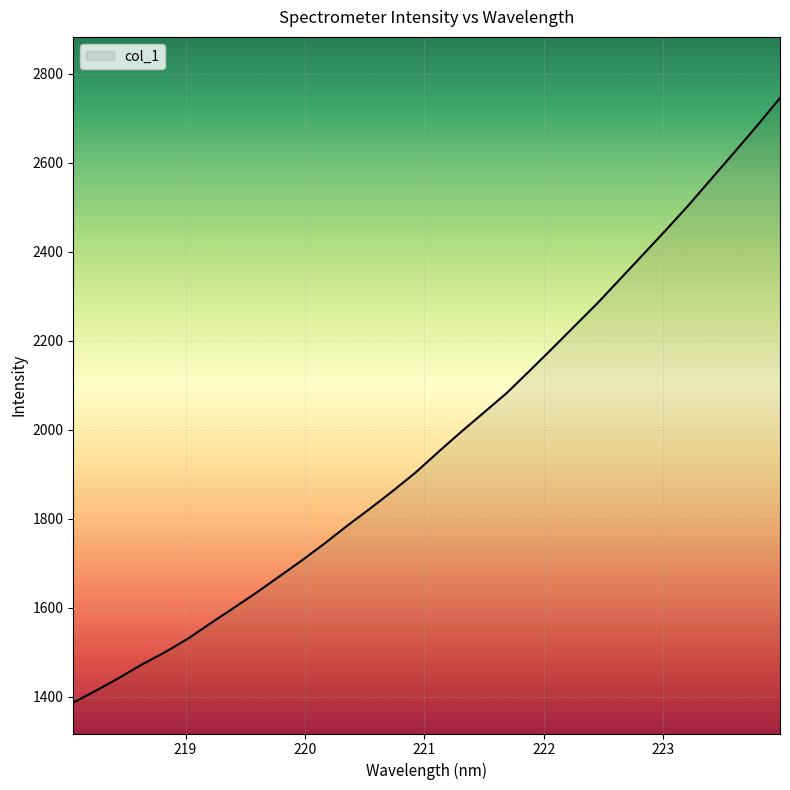

What is the sum of all values?

63237.9